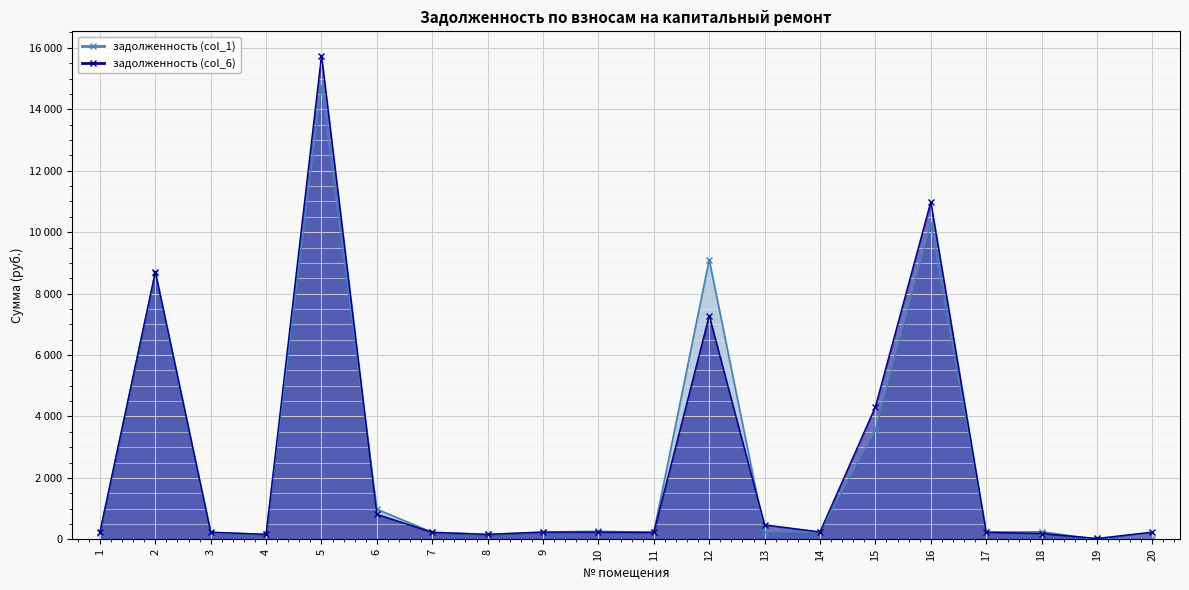

Reading right to left, list all the values displayed in this chart.

задолженность (col_1): 0.0	0.0	245.0	233.9	10300.6	3554.6	242.5	235.7	9103.7	229.4	260.7	236.4	161.6	229.1	982.0	14756.4	161.3	220.8	8671.9	214.9
задолженность (col_6): 236.4	29.1	189.8	234.5	10986.3	4313.7	242.6	471.5	7285.8	228.2	234.5	236.4	161.5	228.7	815.9	15749.4	162.2	233.3	8707.7	236.5